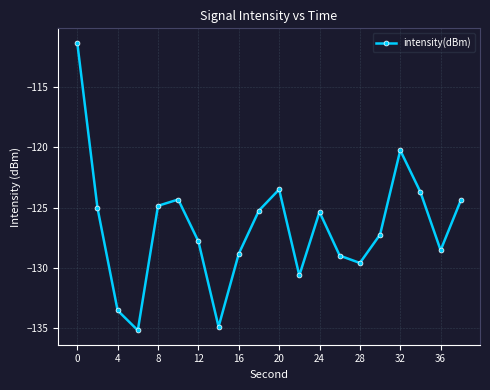

What is the minimum value shown in the chart?

-135.2